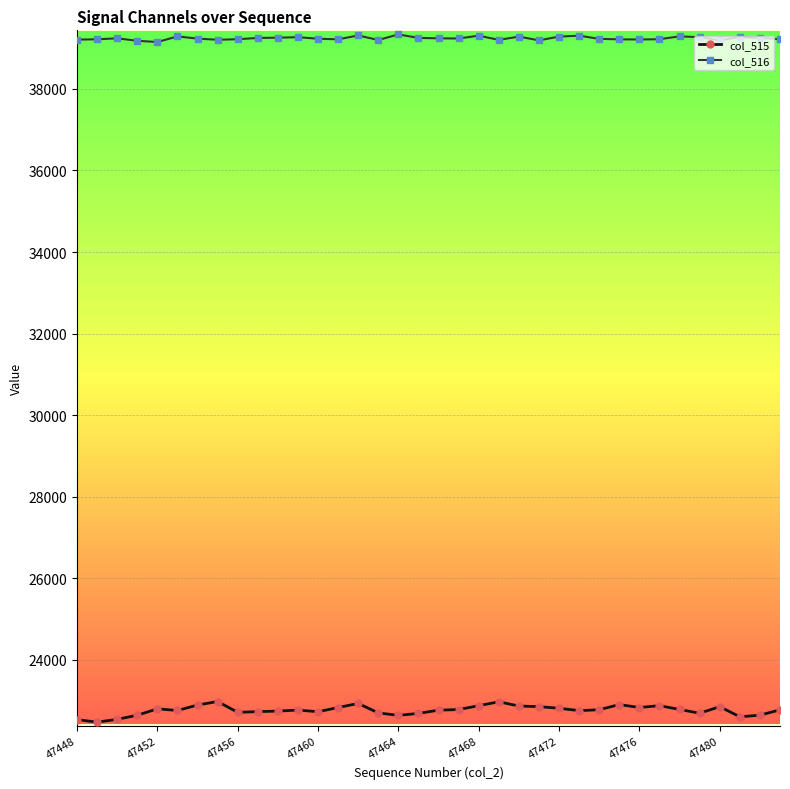

What is the maximum value for col_516?

39337